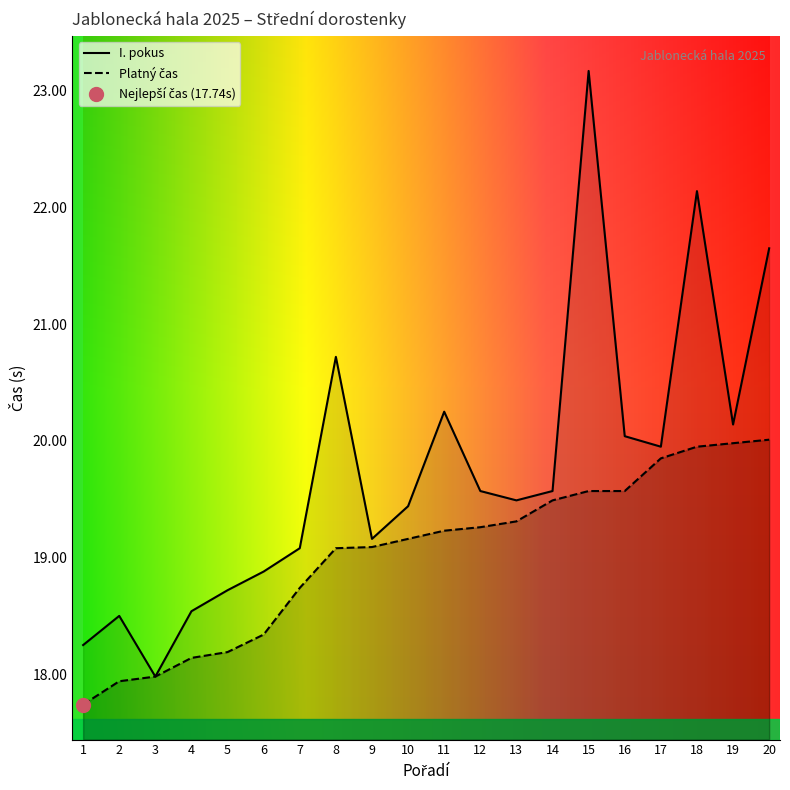

At which category is the sum across all series the highest?

15